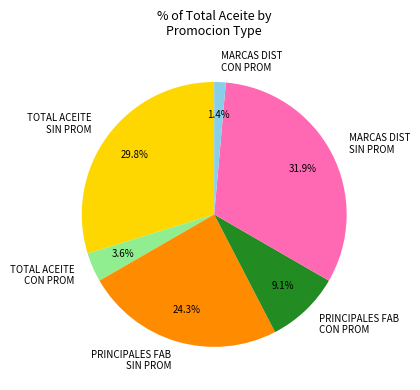

Rank the categories by value from lowest to highest.

MARCAS DIST CON PROM, TOTAL ACEITE CON PROM, PRINCIPALES FAB CON PROM, PRINCIPALES FAB SIN PROM, TOTAL ACEITE SIN PROM, MARCAS DIST SIN PROM